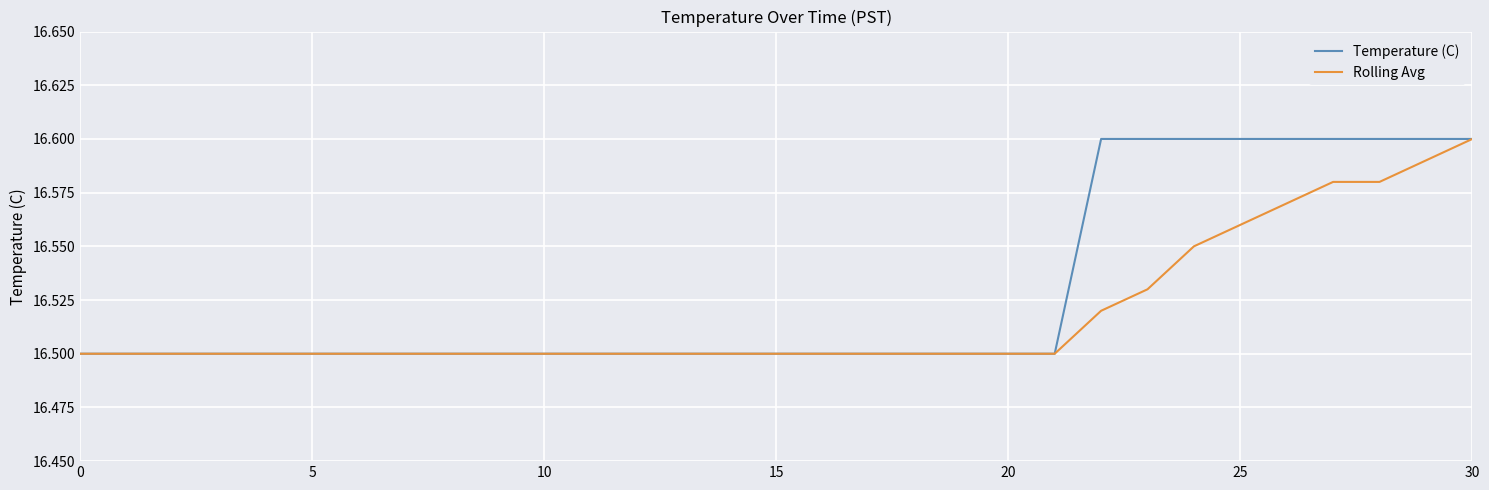

What are all the series names shown in the legend?

Temperature (C), Rolling Avg